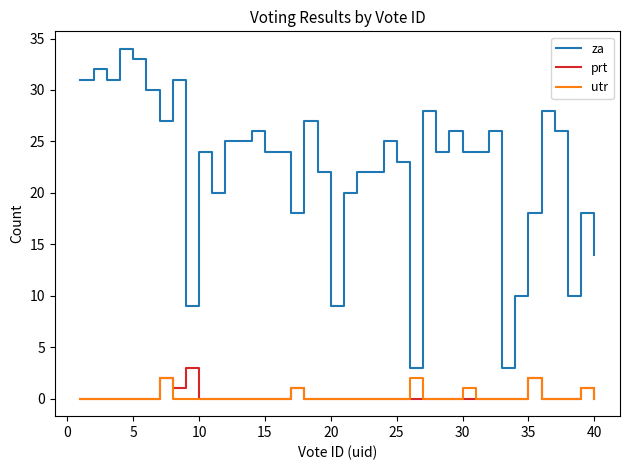

In prt, how many points are higher than both neighbors (excluding endpoints)?

5